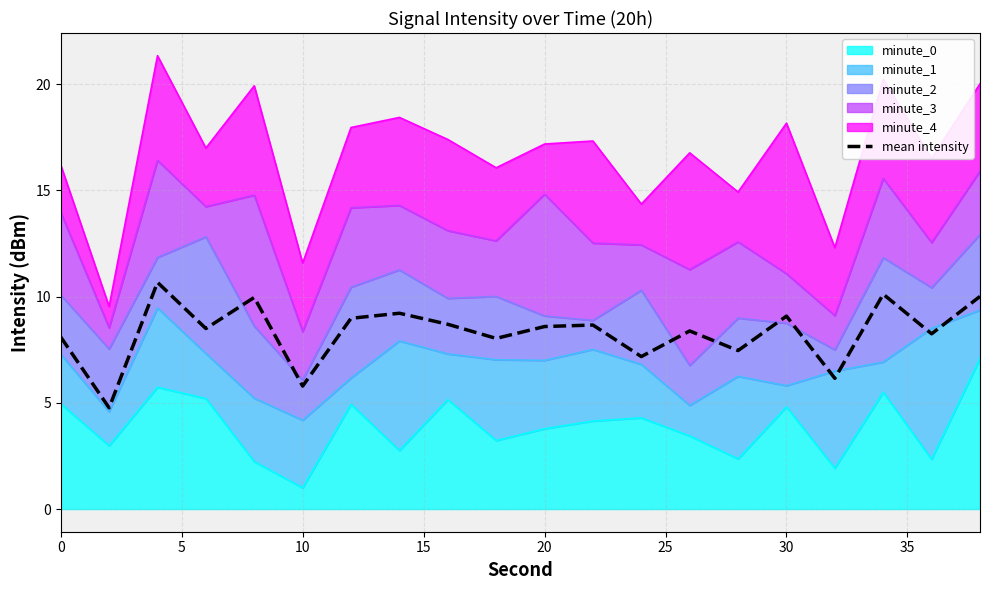

Which has a higher value, 20 or 15?

20